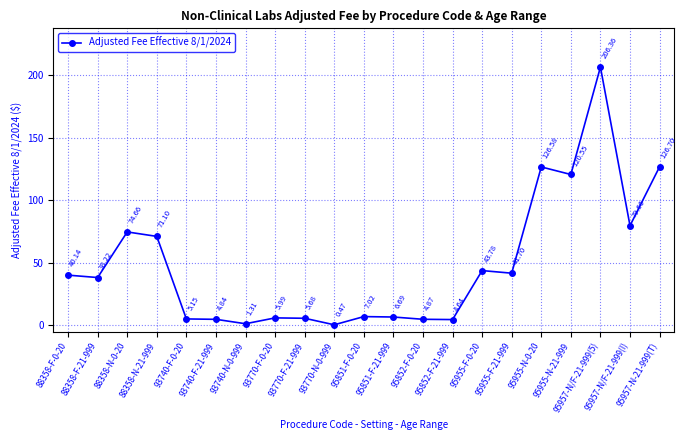

List the labels in order of value, largest first.

95957-N/F-21-999(5), 95957-N-21-999(T), 95955-N-0-20, 95955-N-21-999, 95957-N/F-21-999(I), 88358-N-0-20, 88358-N-21-999, 95955-F-0-20, 95955-F-21-999, 88358-F-0-20, 88358-F-21-999, 95851-F-0-20, 95851-F-21-999, 93770-F-0-20, 93770-F-21-999, 93740-F-0-20, 95852-F-0-20, 93740-F-21-999, 95852-F-21-999, 93740-N-0-999, 93770-N-0-999